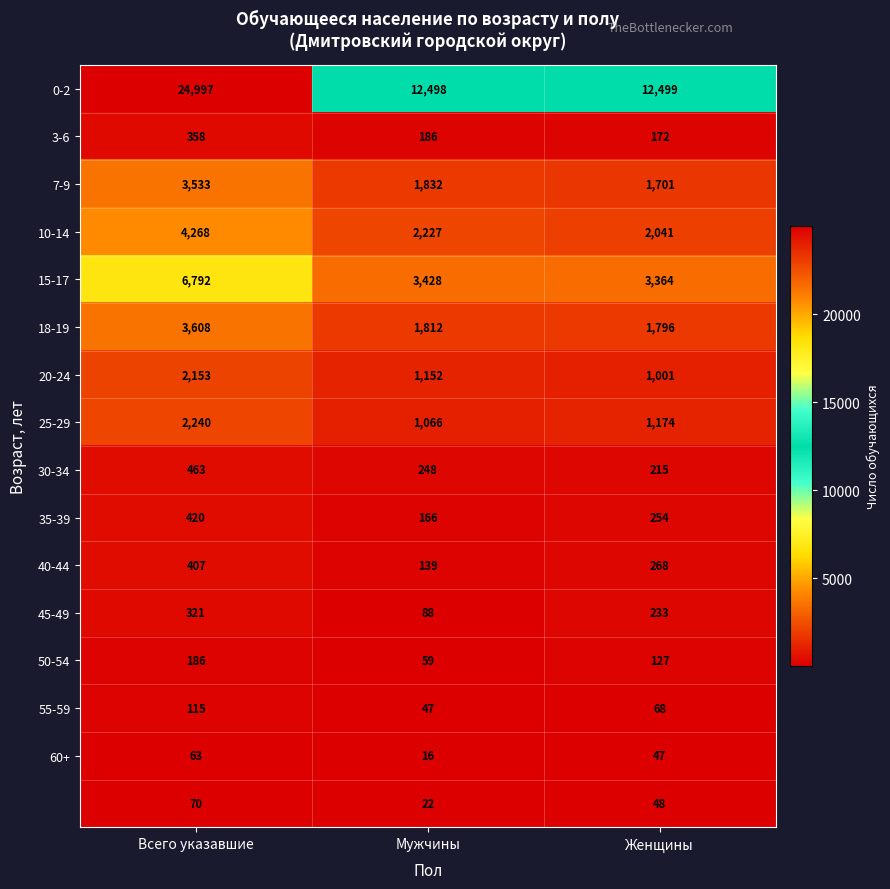

Which label corresponds to the largest value in the chart?

Всего указавшие